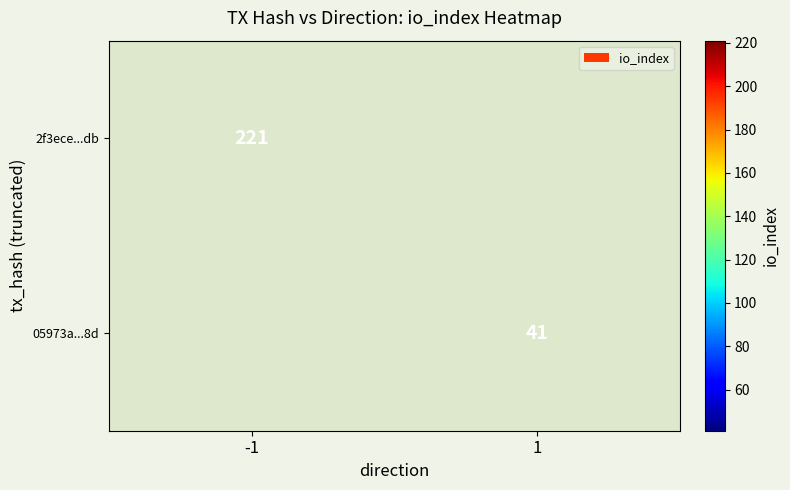

True or false: 05973a...8d has a value of 41 at 1.

True